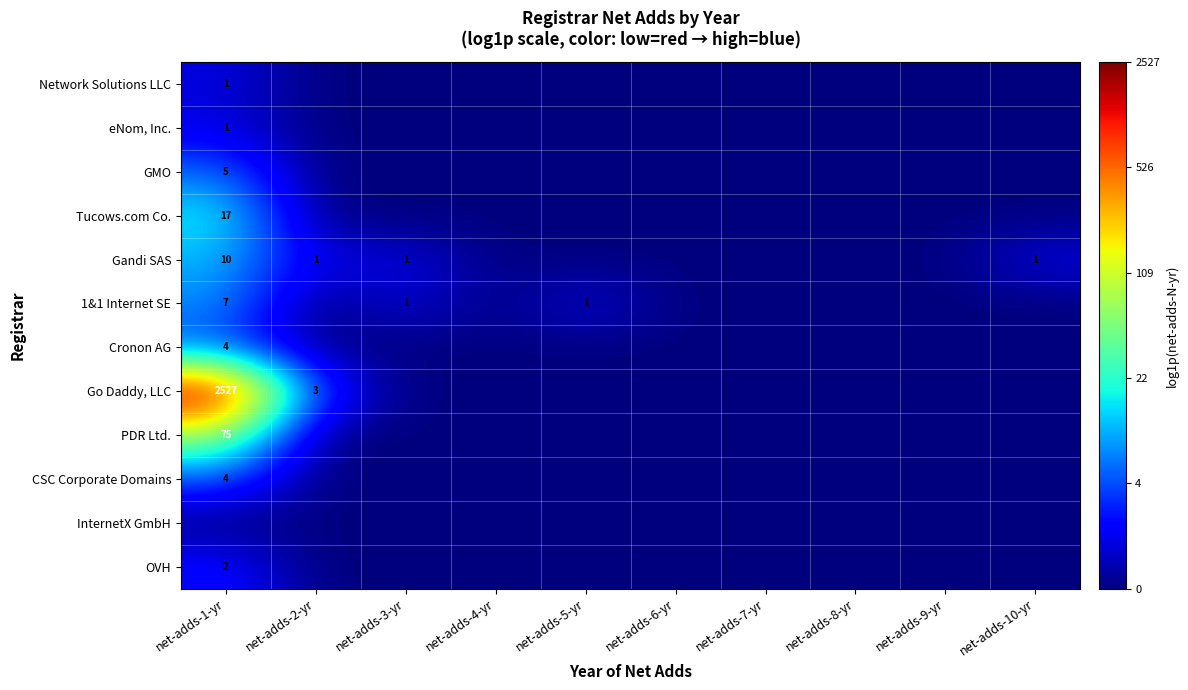

The value of Gandi SAS at net-adds-3-yr is 1. True or false?

True